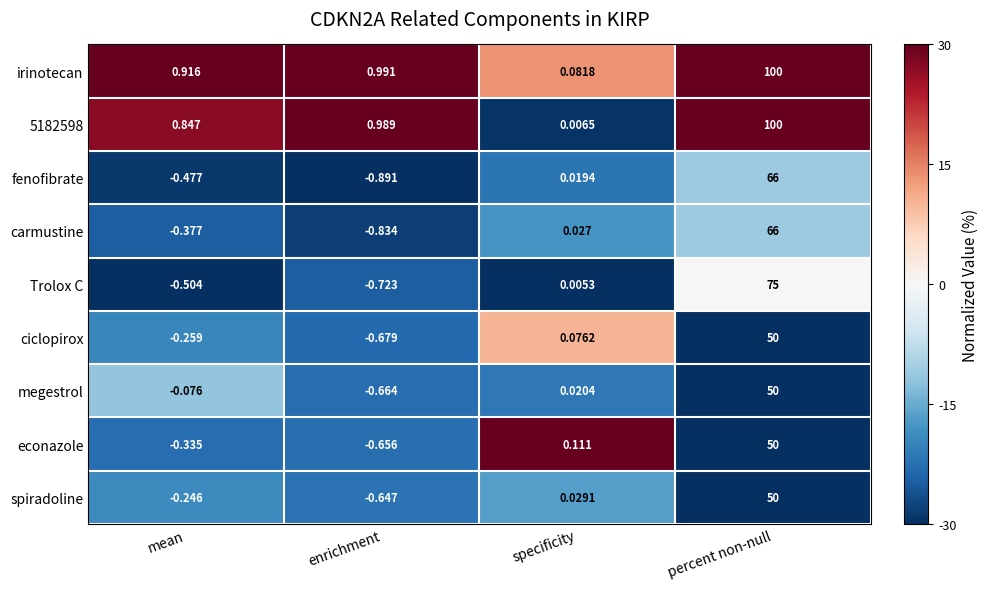

Which label corresponds to the smallest value in the chart?

enrichment